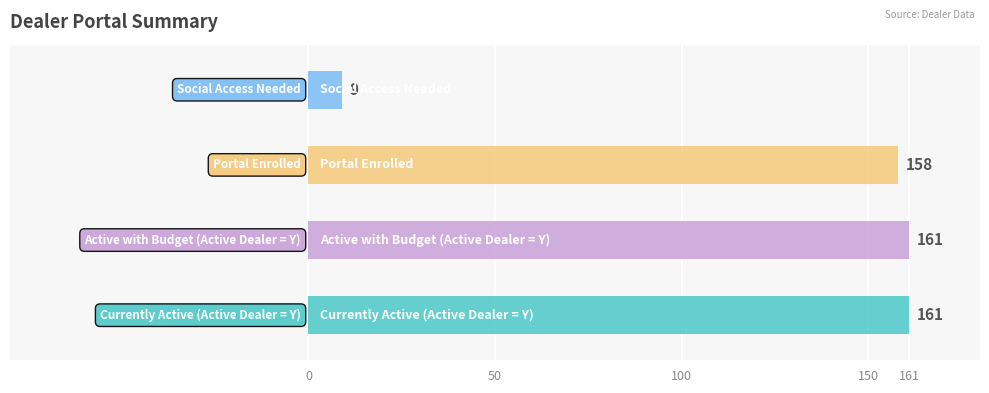

What is the difference between the second highest and second lowest values?

3